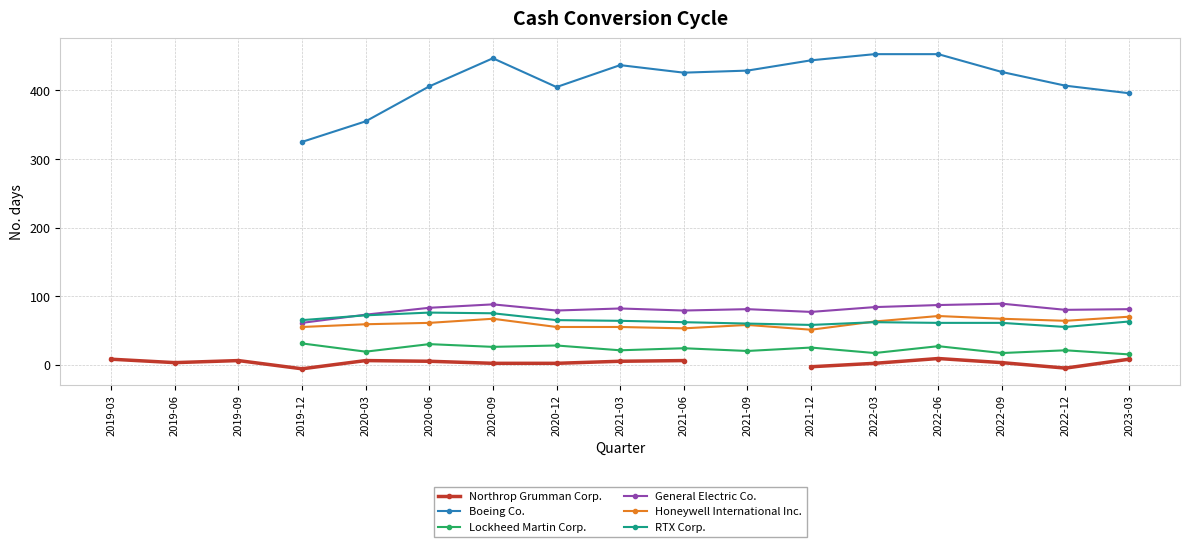

At which category does the chart reach its minimum across all series?

2019-12